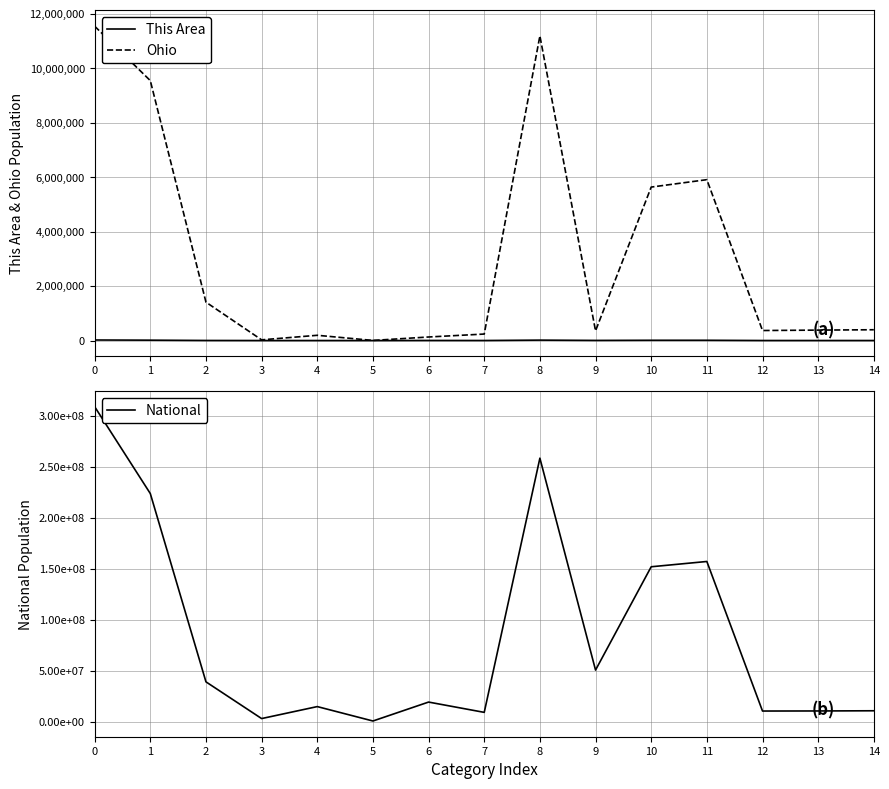

Which series has the largest range (max minus min)?

National